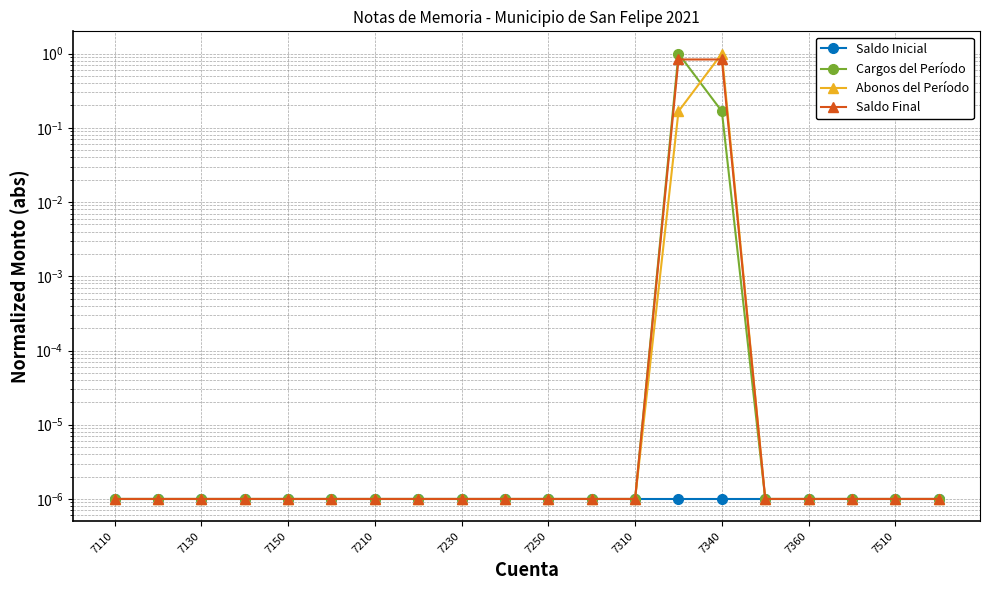

The value of Saldo Final at 7110 is 0.0. True or false?

False